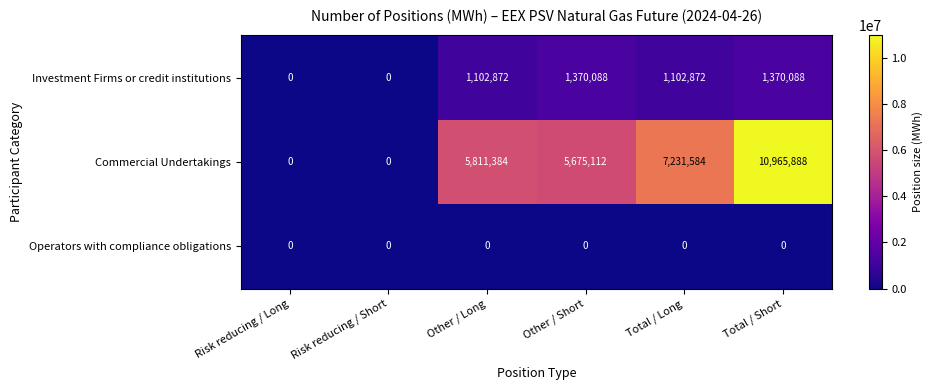

Reading left to right, transcribe all the data shown in this chart.

Investment Firms or credit institutions: 0	0	1102872	1370088	1102872	1370088
Commercial Undertakings: 0	0	5811384	5675112	7231584	10965888
Operators with compliance obligations: 0	0	0	0	0	0